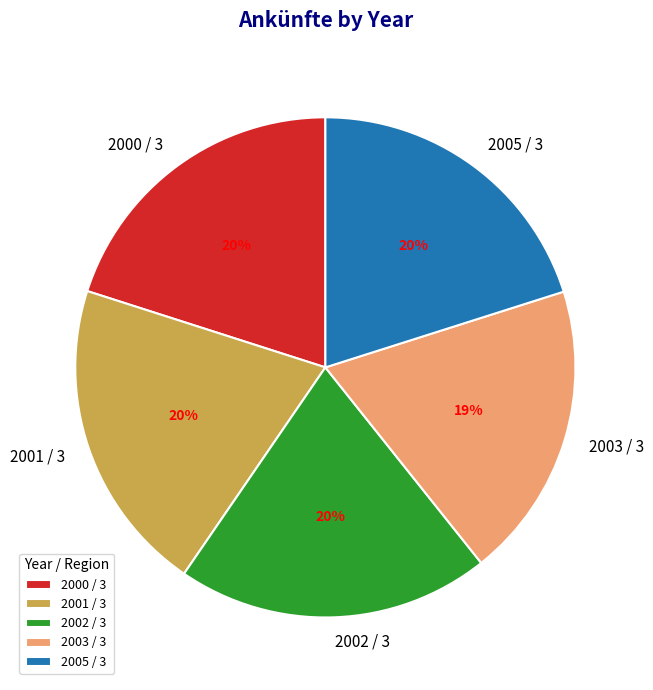

How many segments does this pie chart have?

5